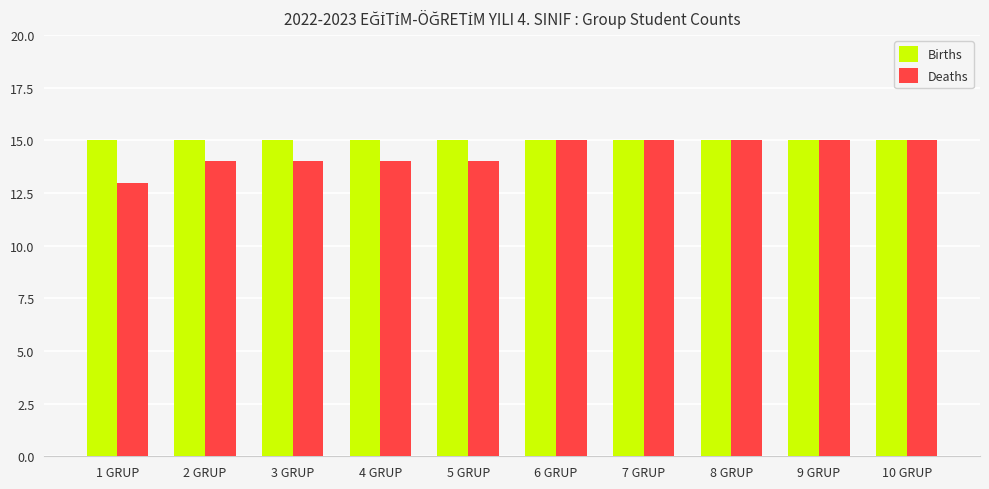

Which series has the widest spread of values?

Deaths